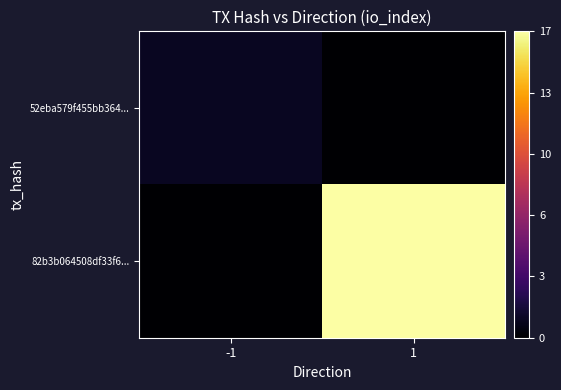

Which has a higher value, -1 or 1?

-1